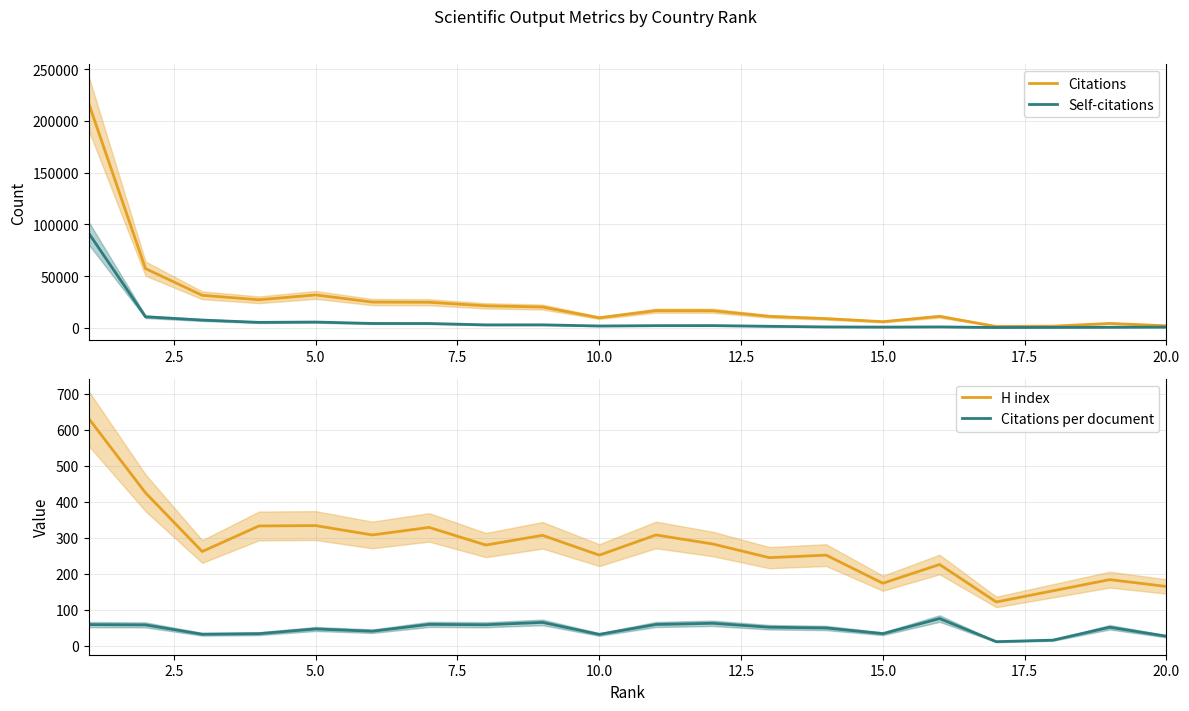

True or false: Citations per document and H index cross at least once.

False